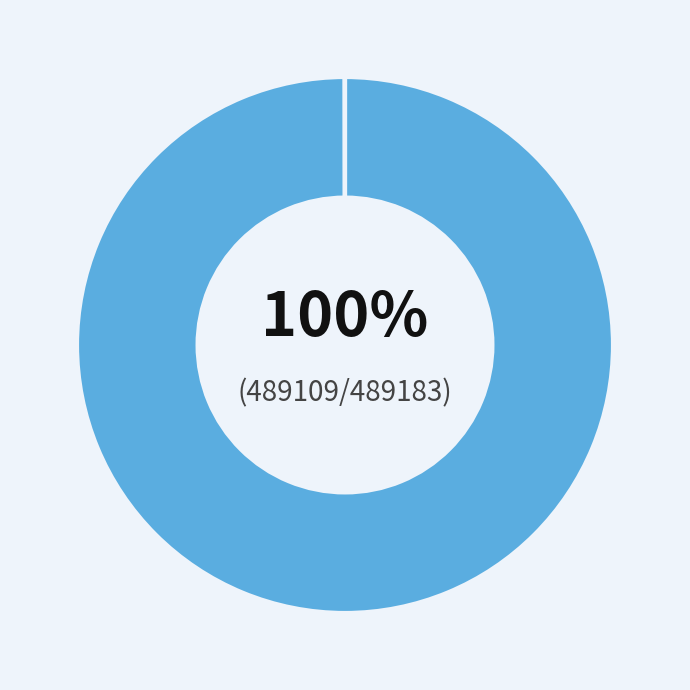

Is there any slice that represents more than half of the pie?

Yes